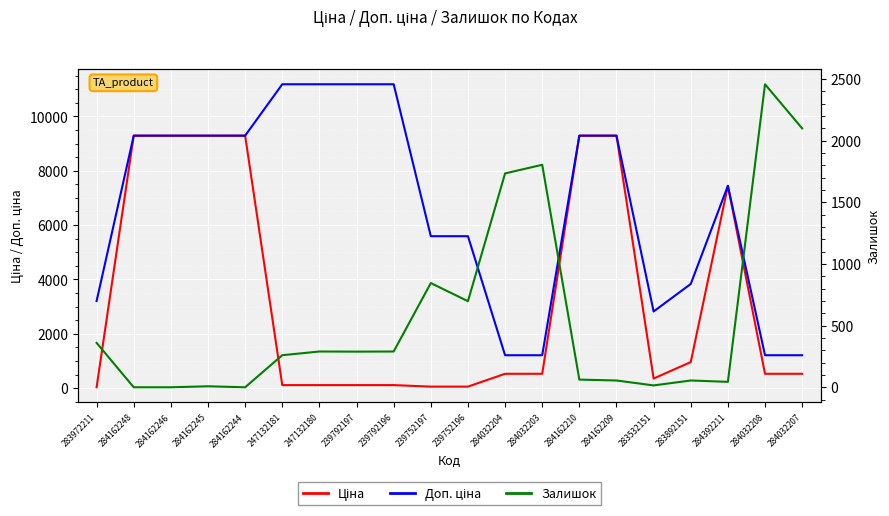

The Доп. ціна series shows 2413.8 at 284162248. True or false?

False